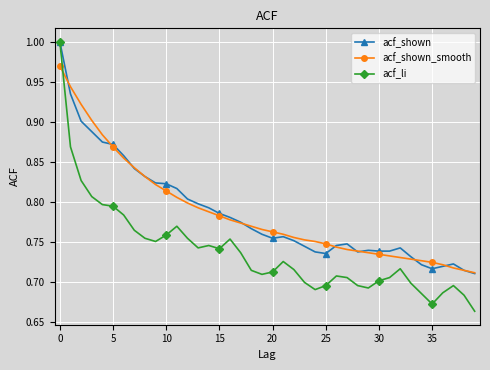

True or false: acf_li has more than 1 points higher than both neighbors.

True